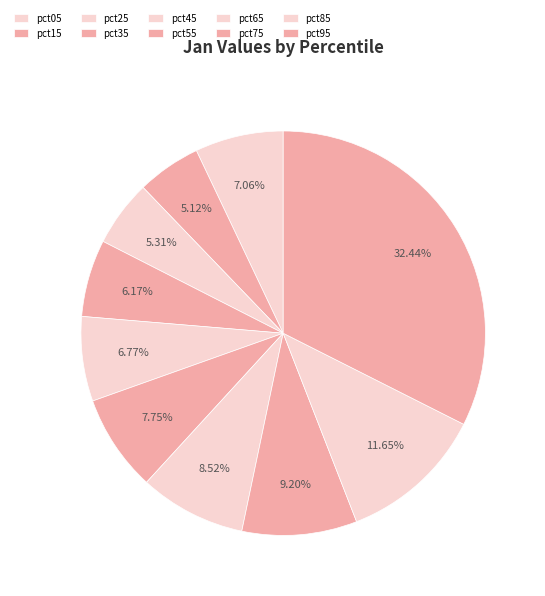

Which slice is the smallest?

pct15